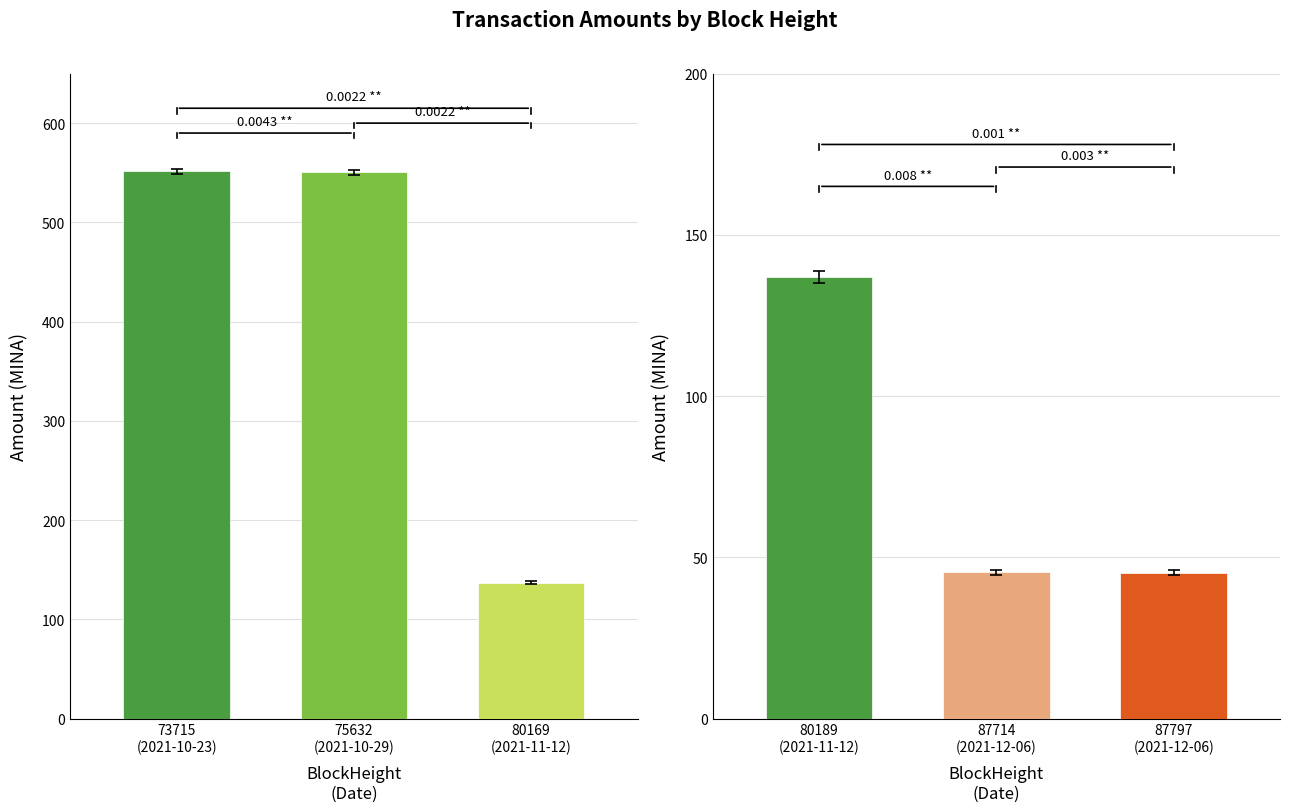

At which label does Amount first exceed 136?

73715